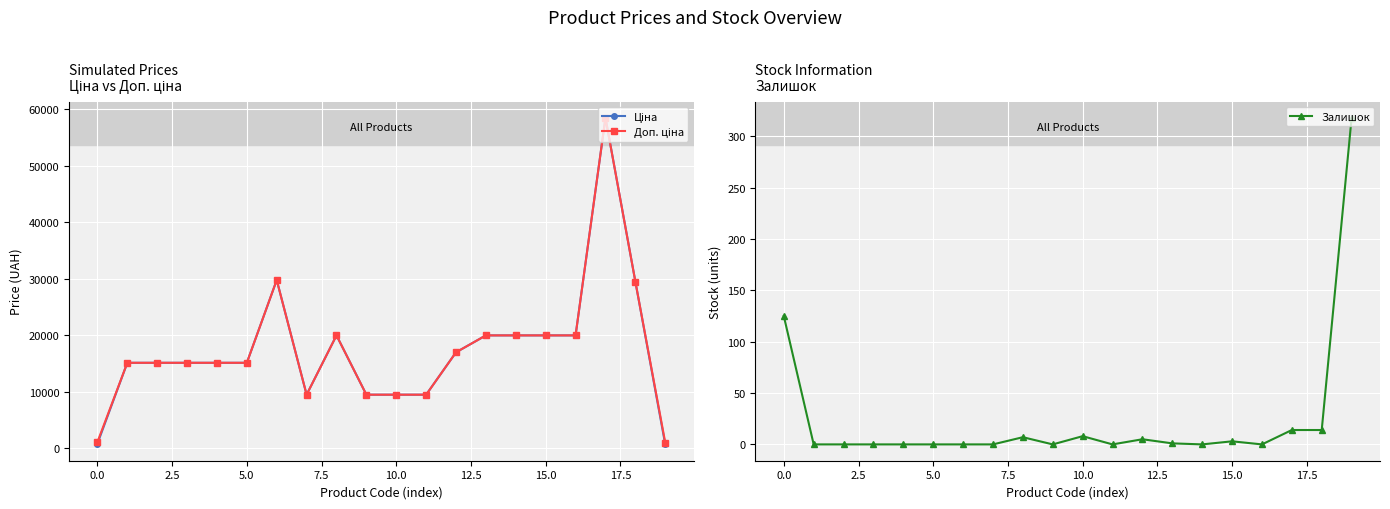

What is the maximum value for Залишок?

318